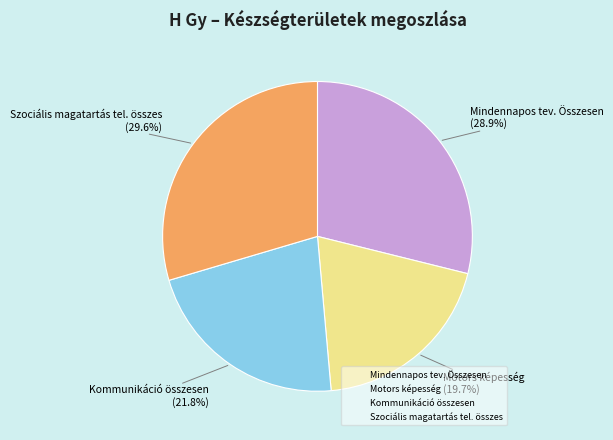

To the nearest percent, what is the average slice percentage?

25%